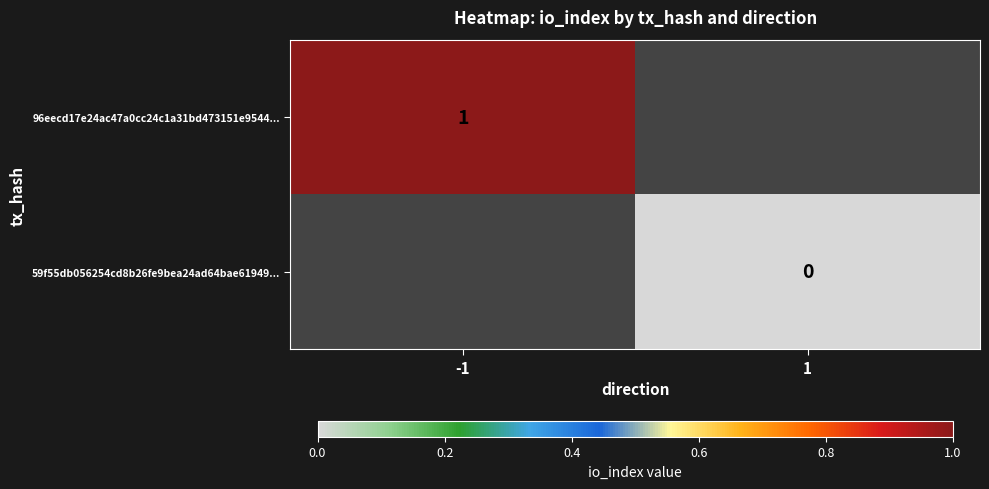

True or false: 96eecd17e24ac47a0cc24c1a31bd473151e9544... has a value of 1 at -1.

True